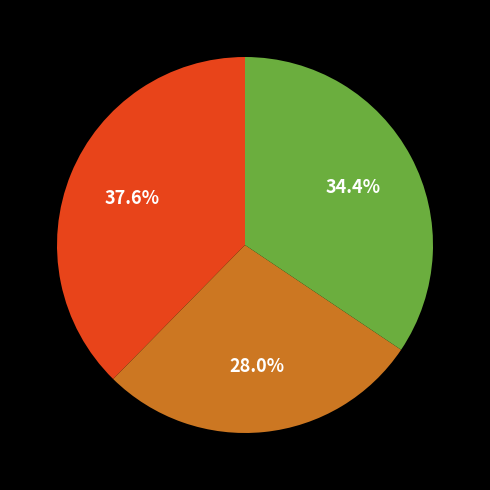

Does any single category account for the majority?

No